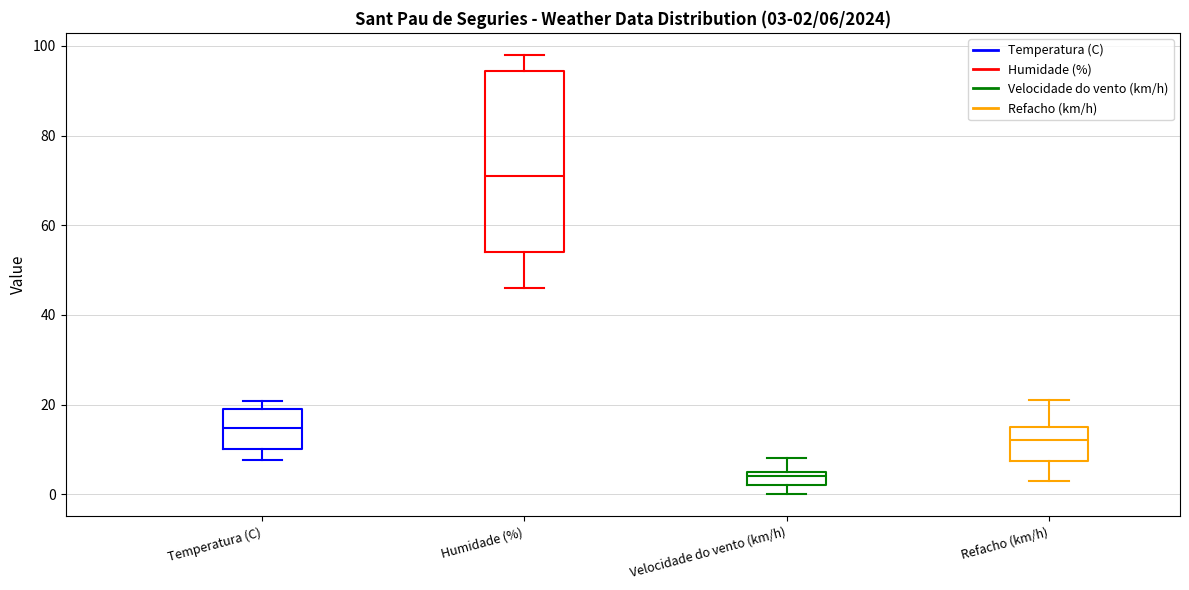

Which box is the tallest, from its lower edge to its upper edge?

Humidade (%)